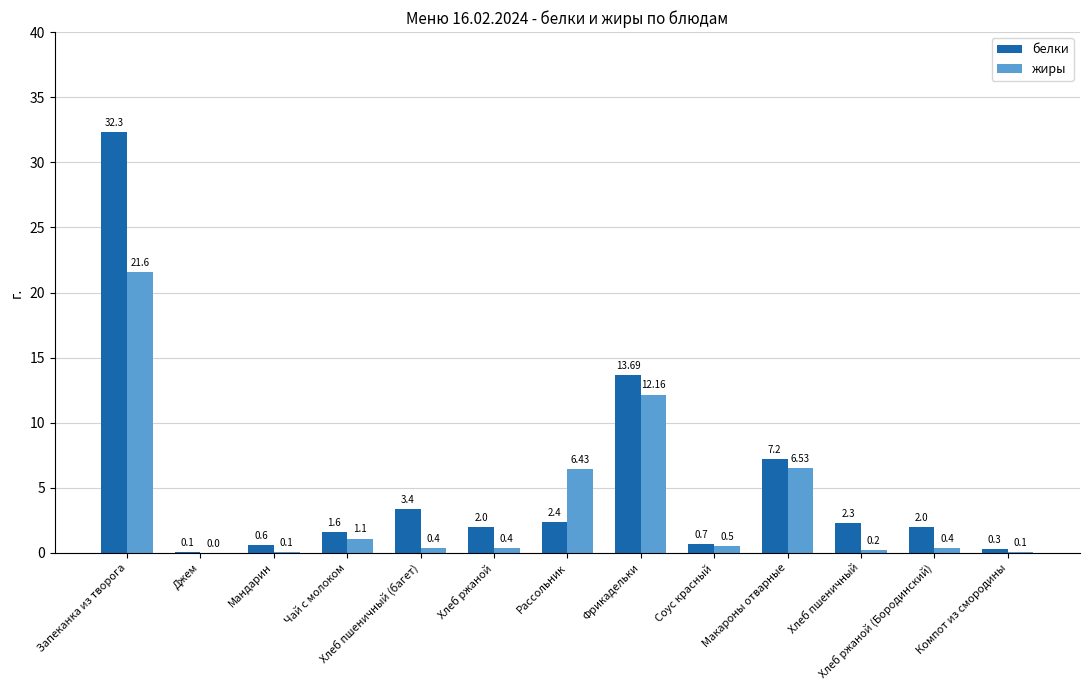

What are all the series names shown in the legend?

белки, жиры